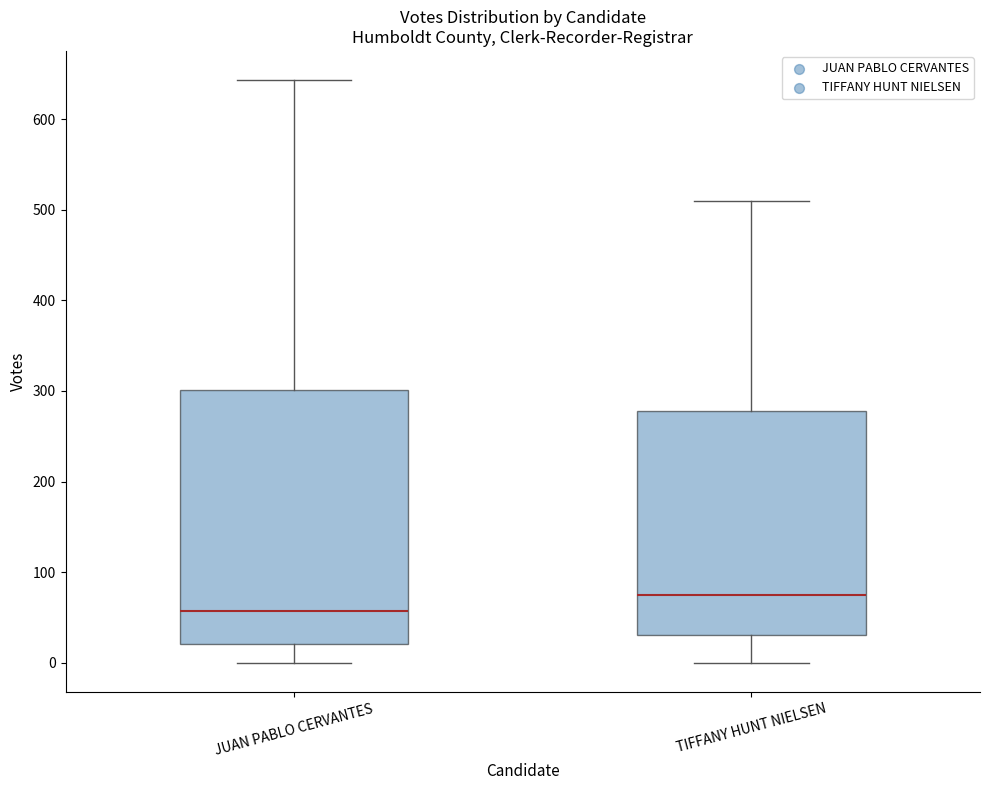

Comparing the boxes themselves (not the whiskers), which one is the tallest?

JUAN PABLO CERVANTES